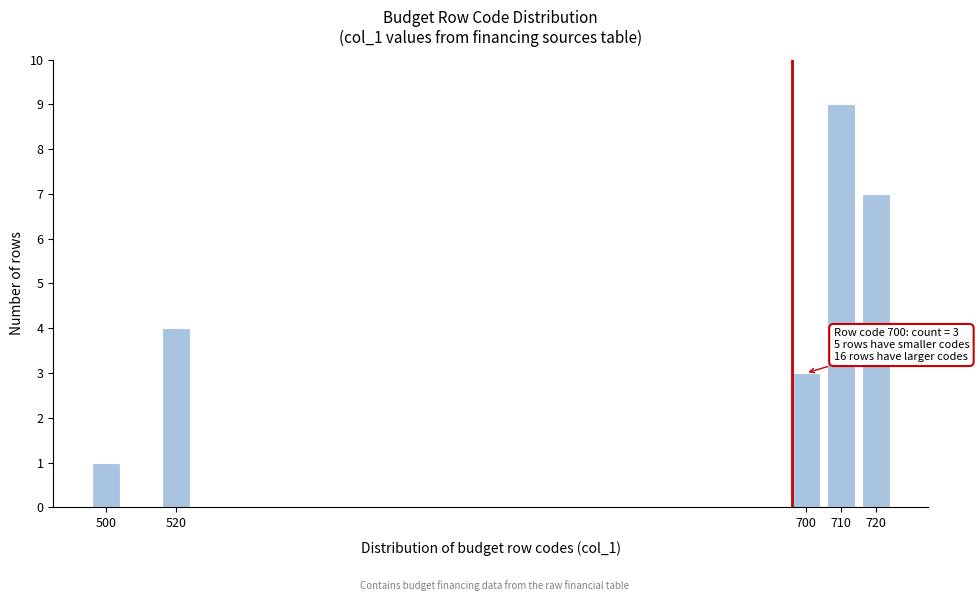

Reading right to left, extract all data points from this chart.

7	9	3	4	1